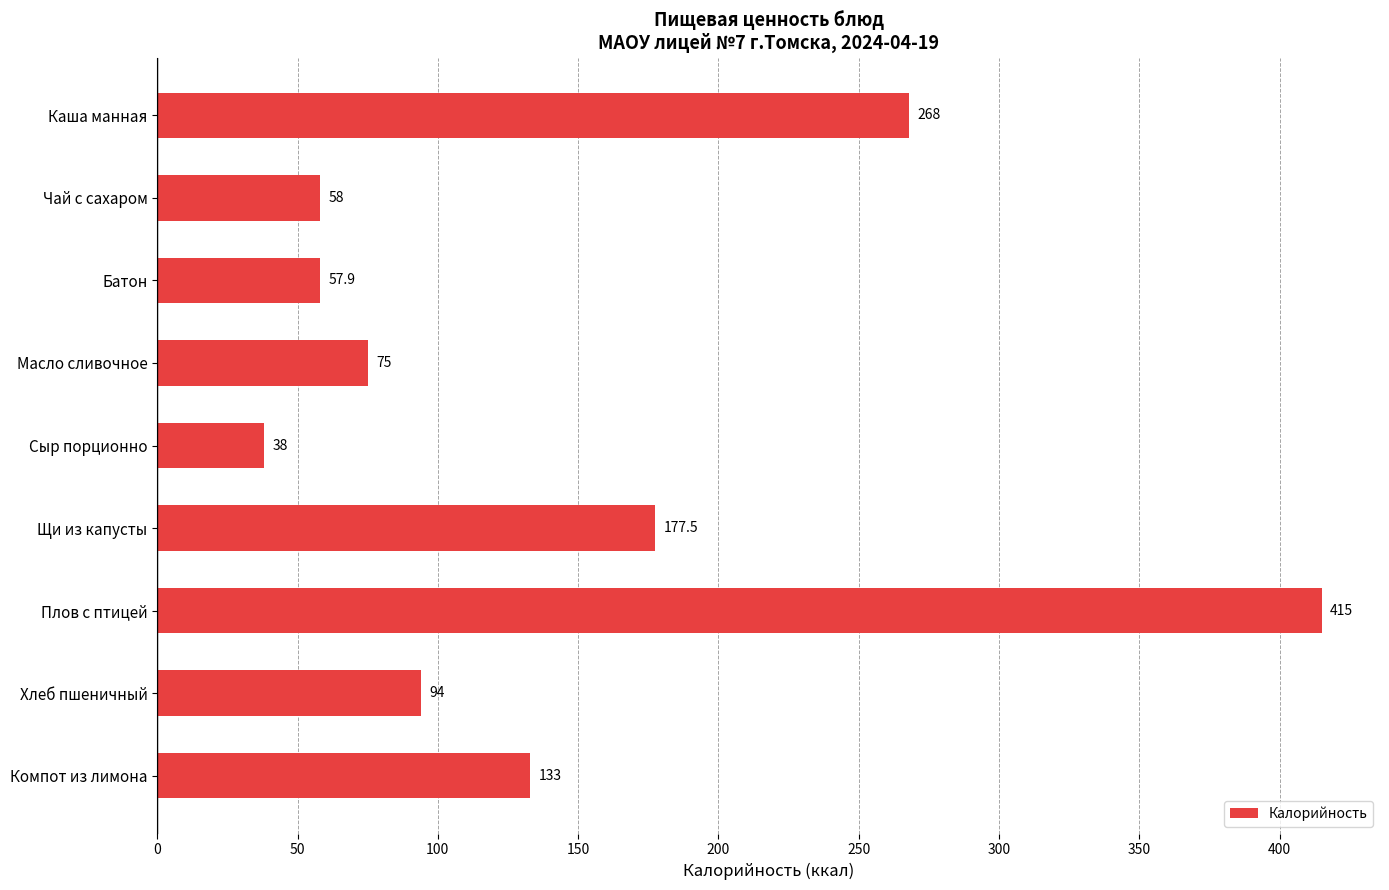

What is the sum of the values at Сыр порционно and Чай с сахаром?

96.0